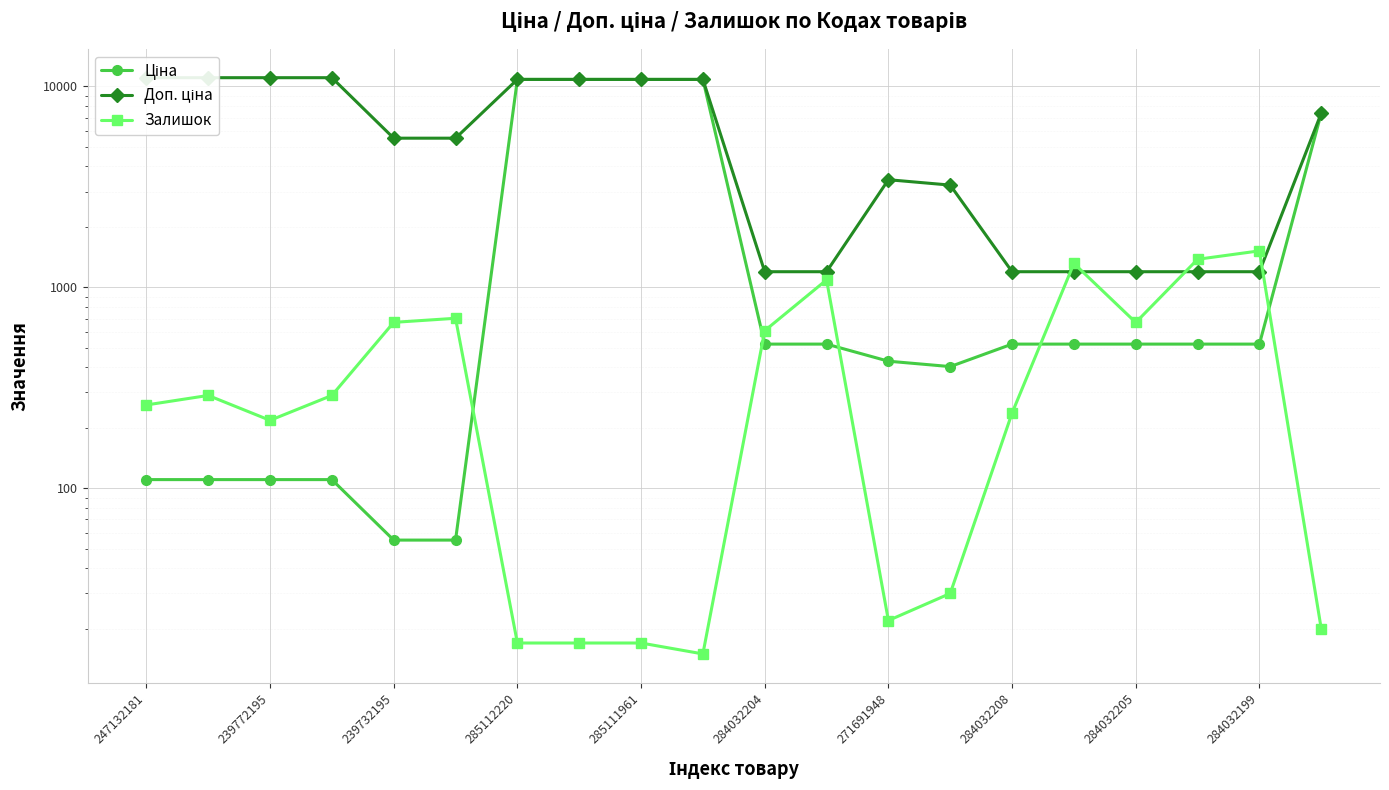

At how many categories does at least one series exceed 8936?

8